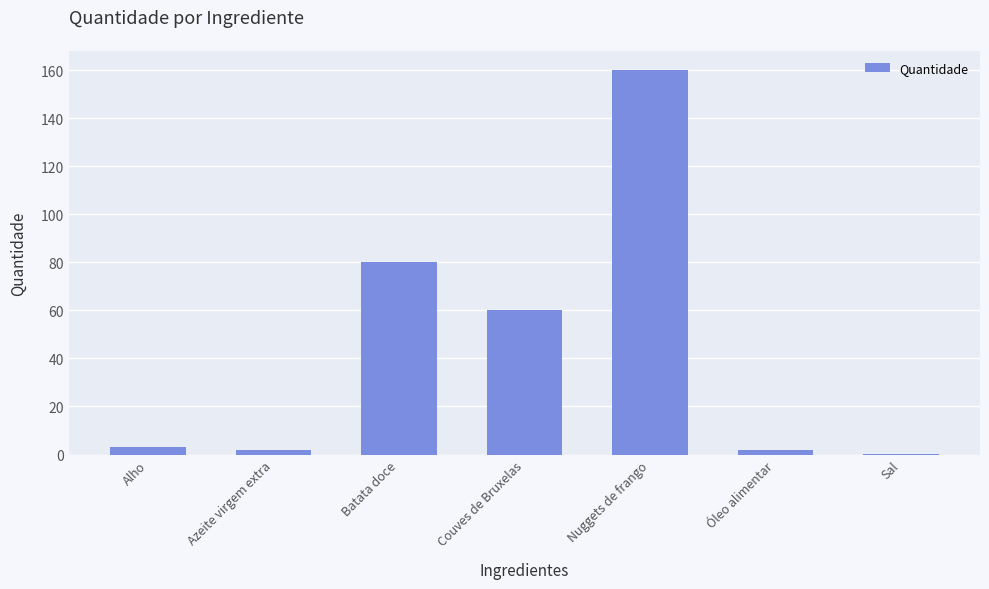

What is the greatest value displayed?

160.0